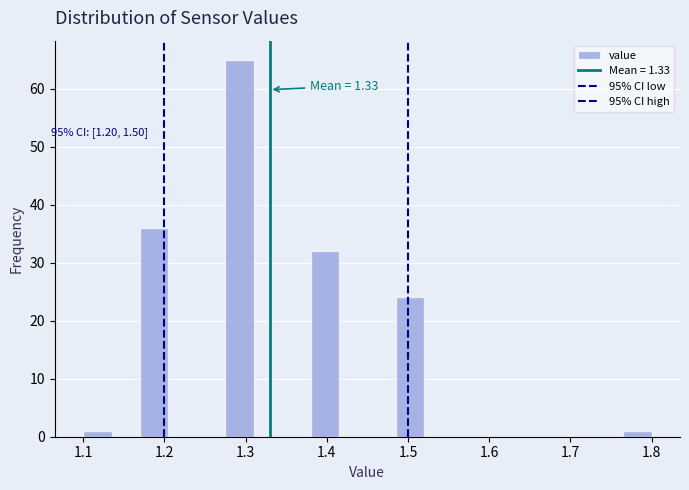

Around what value on the x-axis is the tallest bar? Give the approximate position of its centre, as read against the axis.

1.29